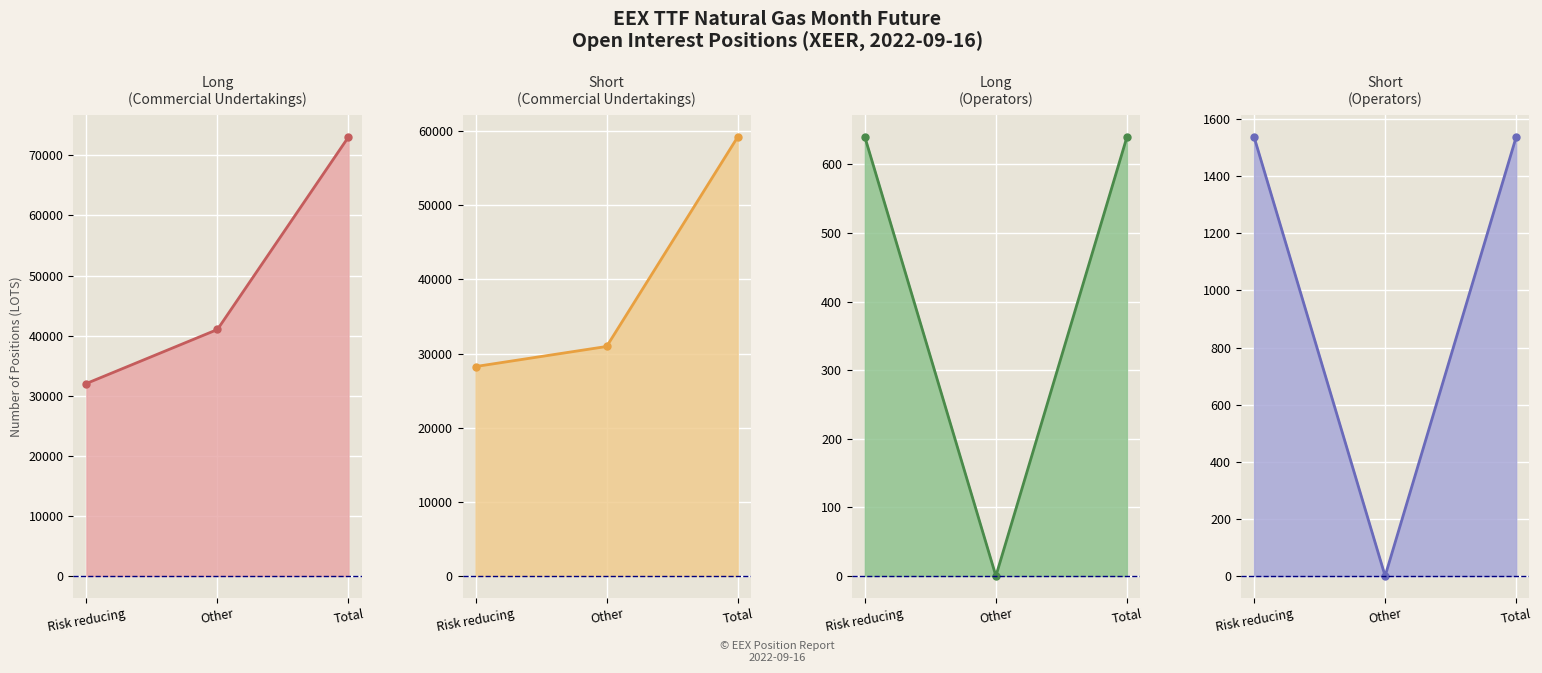

Reading left to right, list all the values displayed in this chart.

Long (Commercial Undertakings): Risk reducing=32035	Other=41021	Total=73056
Short (Commercial Undertakings): Risk reducing=28244	Other=30950	Total=59194
Long (Operators): Risk reducing=640	Other=0	Total=640
Short (Operators): Risk reducing=1537	Other=0	Total=1537